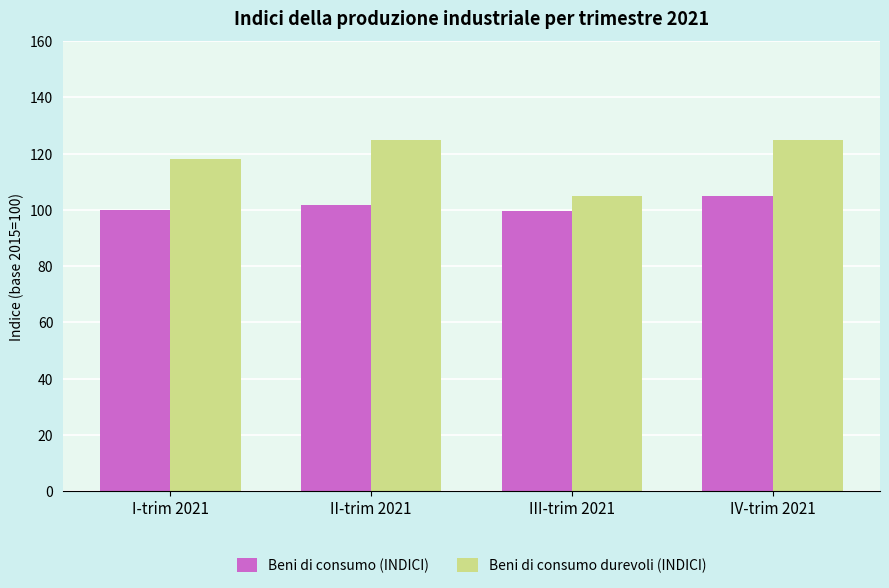

List the series in order of their overall mean, lowest first.

Beni di consumo (INDICI), Beni di consumo durevoli (INDICI)